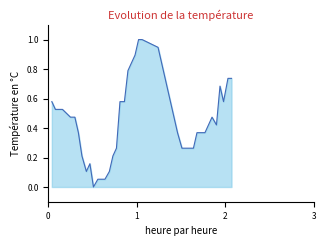

What is the maximum value shown in the chart?

1.0